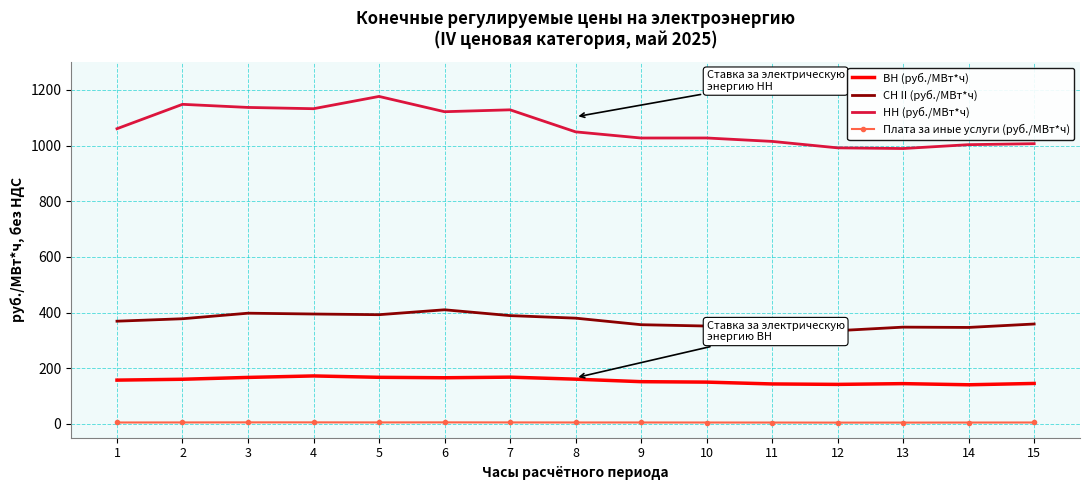

What is the sum of all Плата за иные услуги (руб./МВт*ч) values?

72.2